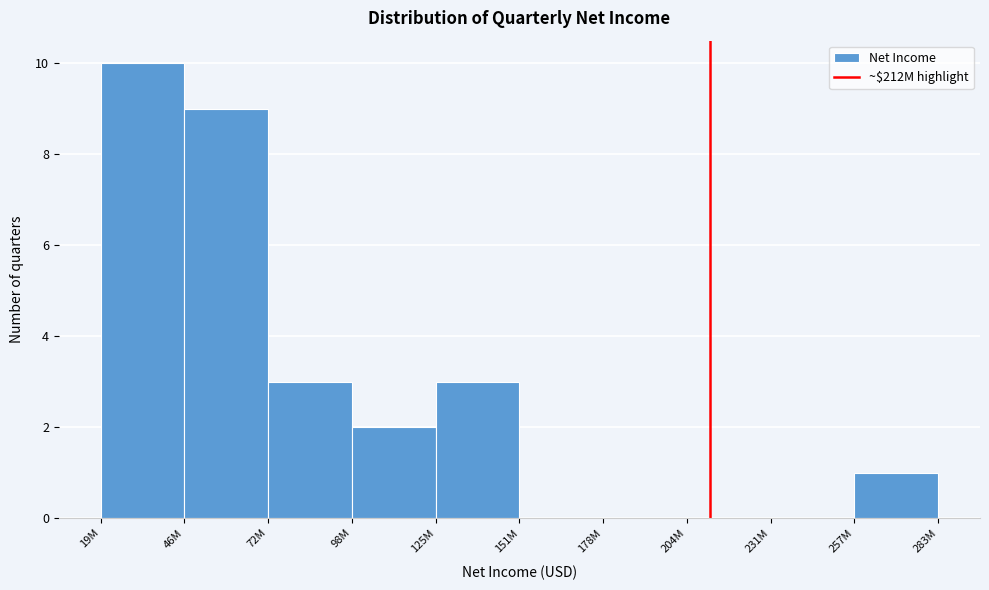

Reading left to right, what are all the values shown in this chart?

19M=10	46M=9	72M=3	98M=2	125M=3	151M=0	178M=0	204M=0	231M=0	257M=1